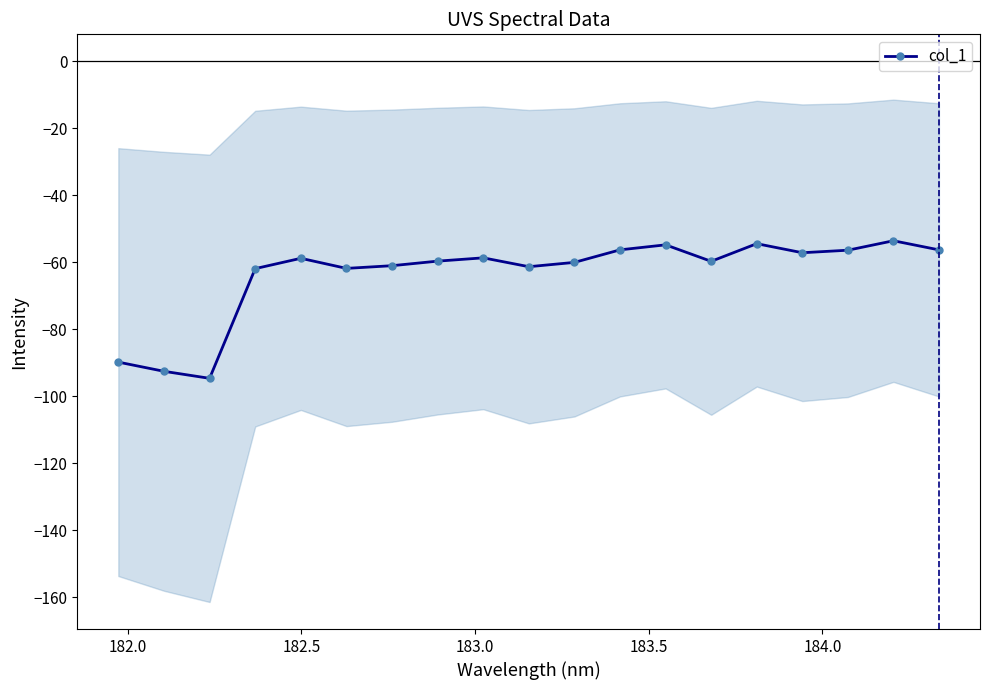

What is the lowest value of the col_1 series?

-94.6